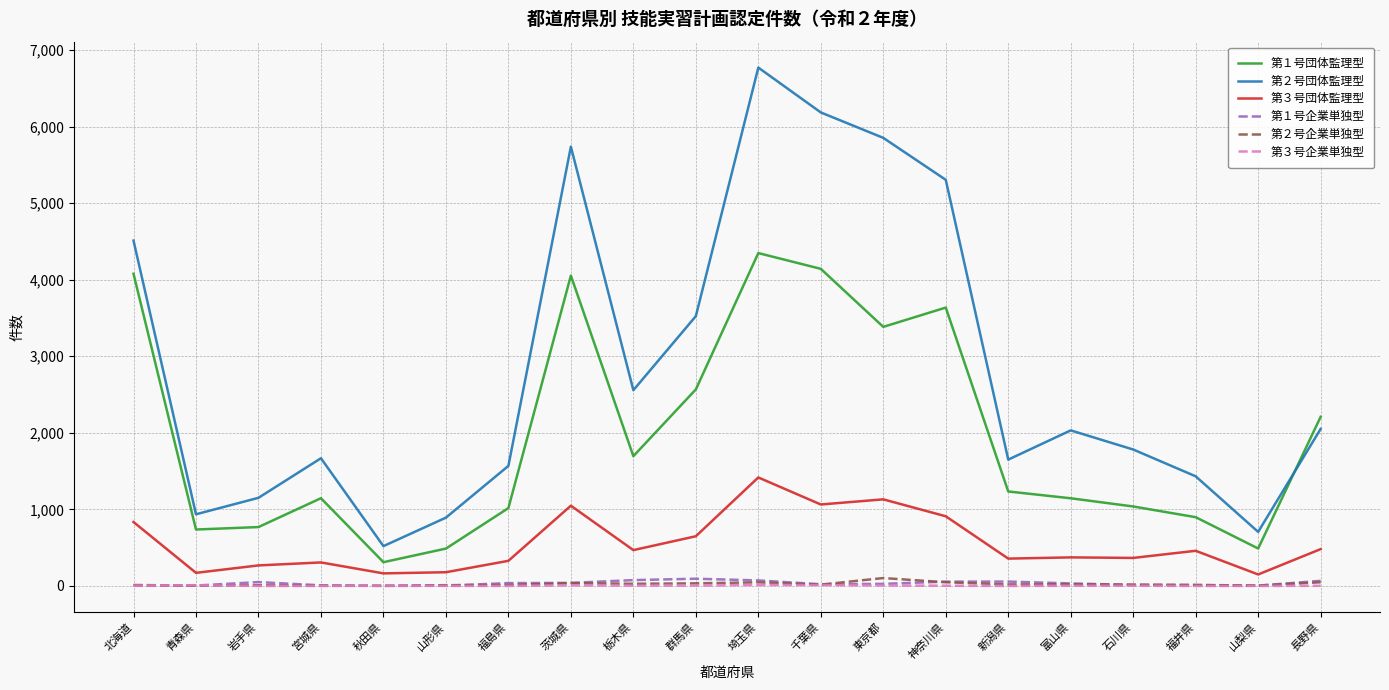

True or false: 第１号団体監理型 has a value of 2209 at 長野県.

True